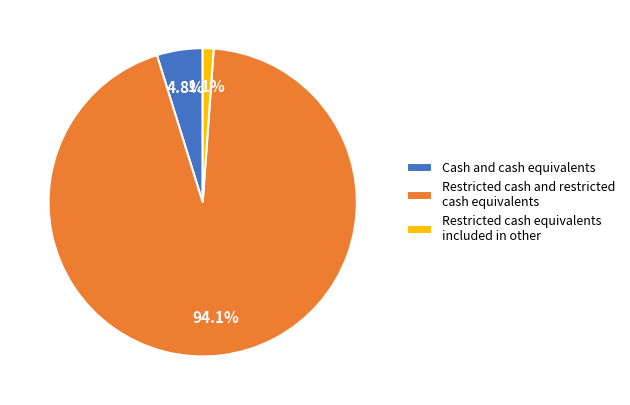

To the nearest percent, what percentage of the pie is Restricted cash and restricted cash equivalents?

94%